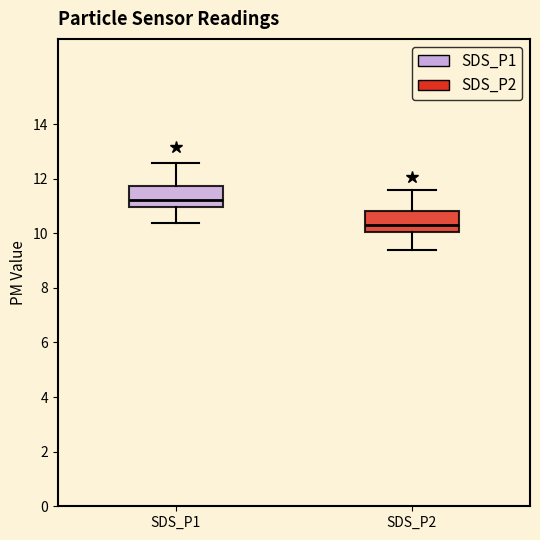

Where is the upper edge of the box for SDS_P2 on the y-axis? The values are not printed on the chart, so give them approximately, as read against the axis.

10.8